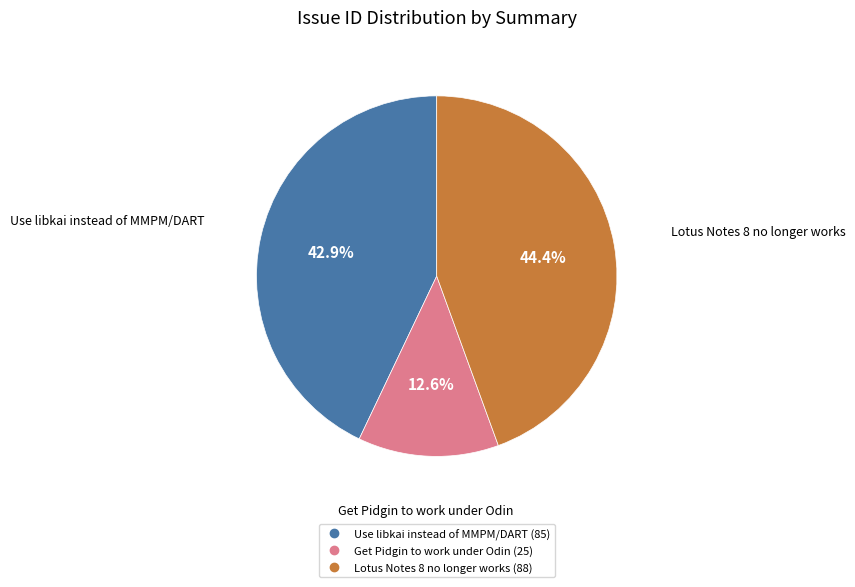

What percentage do Get Pidgin to work under Odin and Use libkai instead of MMPM/DART together represent?

55.6%